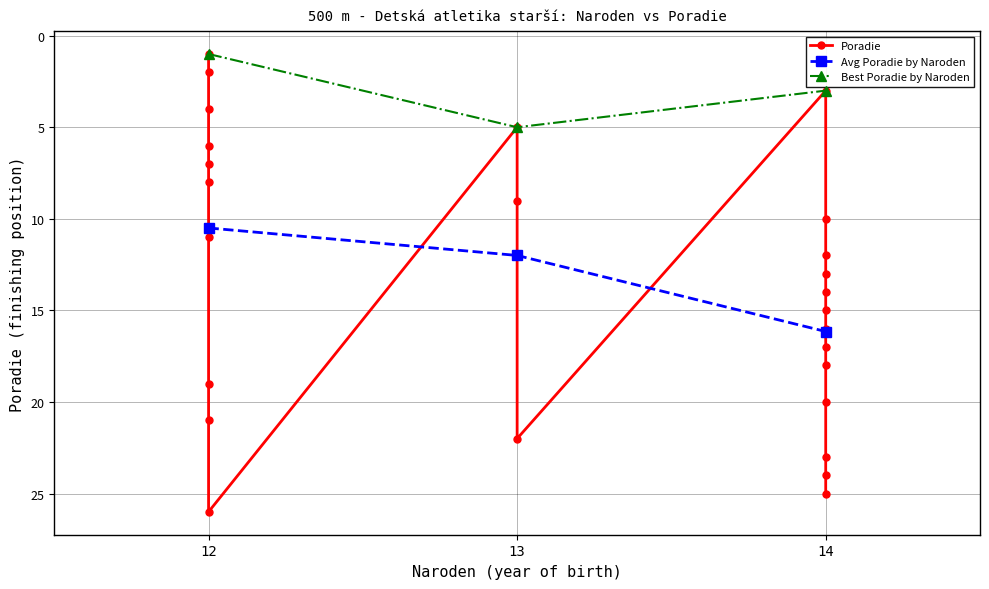

What is the smallest value displayed?

1